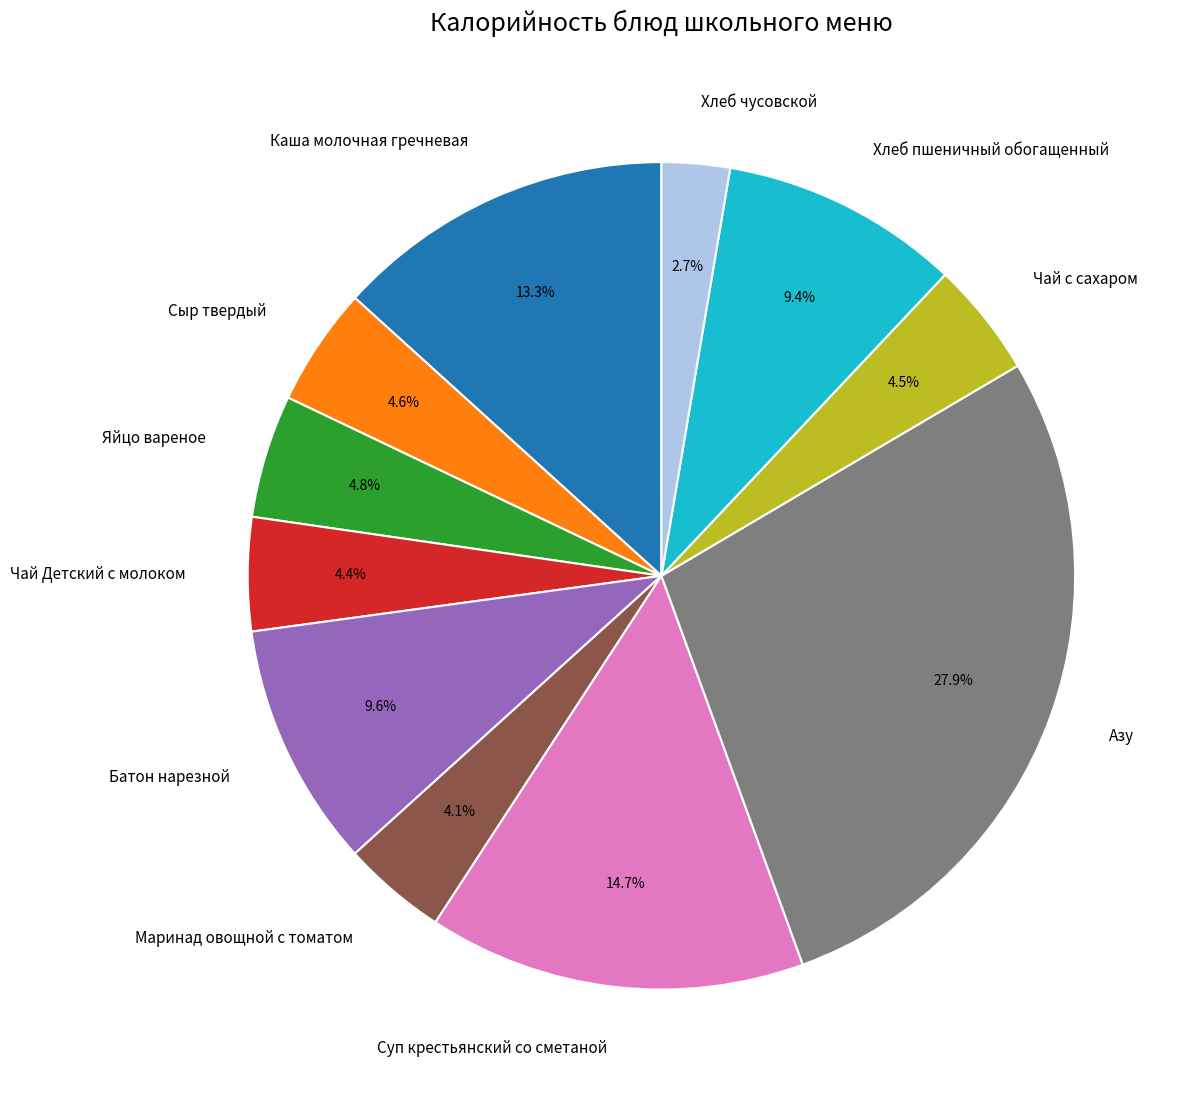

To the nearest percent, what is the difference between the Чай с сахаром and Хлеб чусовской slice percentages?

2%